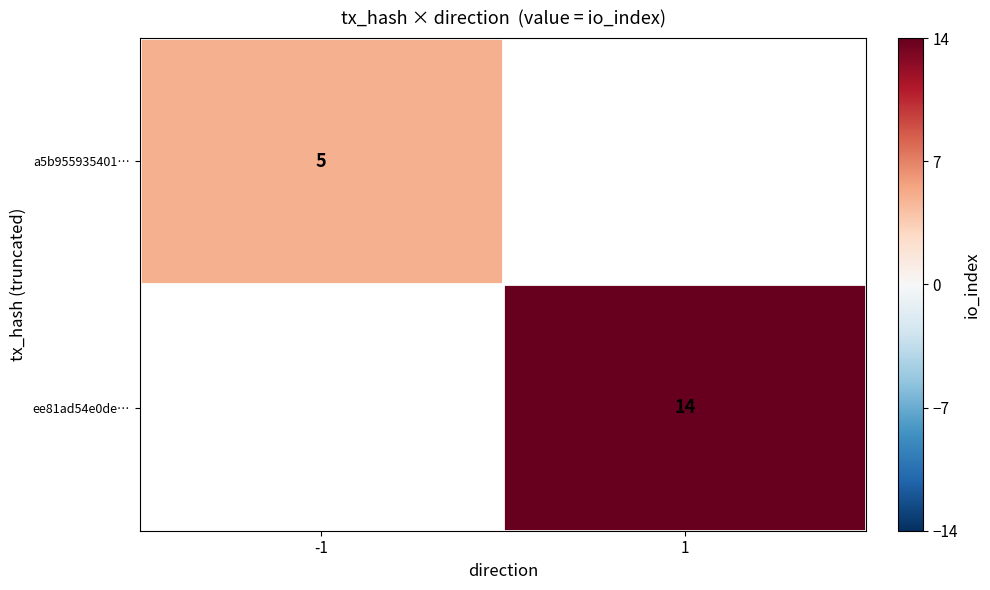

The a5b955935401… series shows 5 at -1. True or false?

True